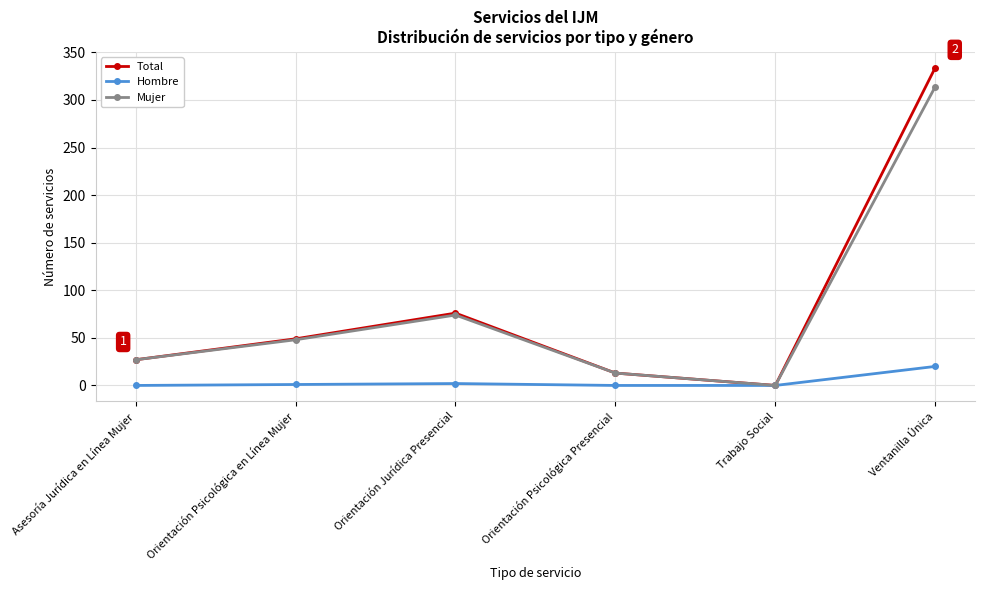

Is this an area chart (filled region under the line)?

No